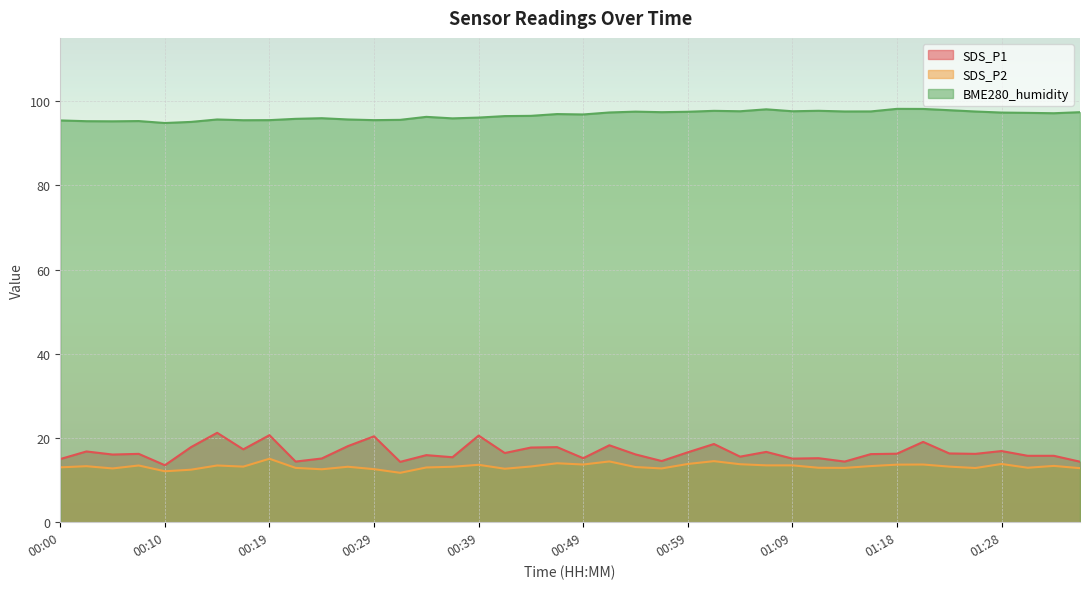

How many categories are shown in the chart?

40